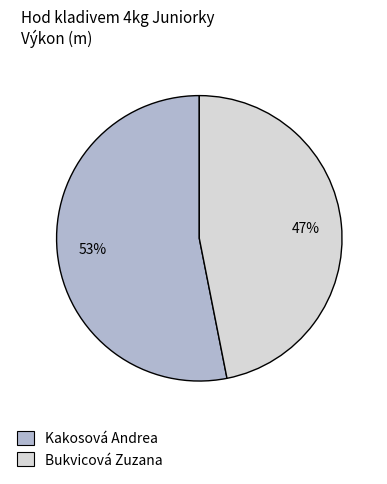

Approximately how many times larger is the value at Bukvicová Zuzana compared to Kakosová Andrea?

0.9